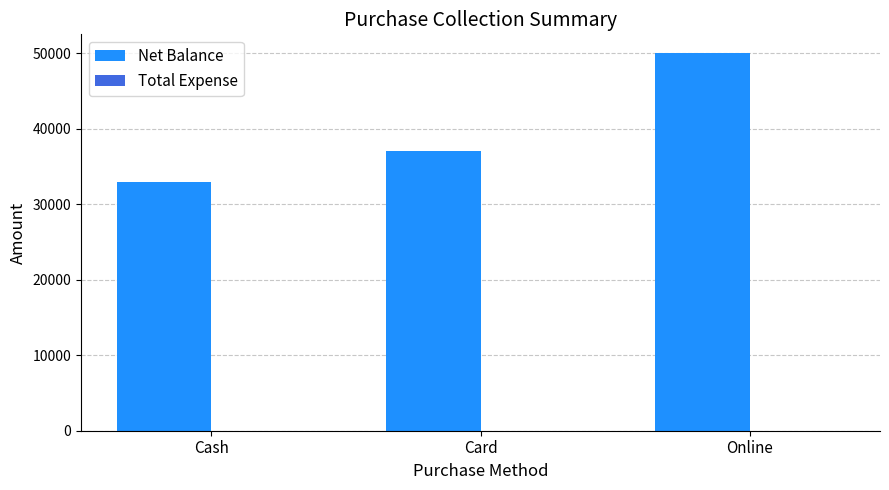

What is the label of the 2nd bar from the right?

Card